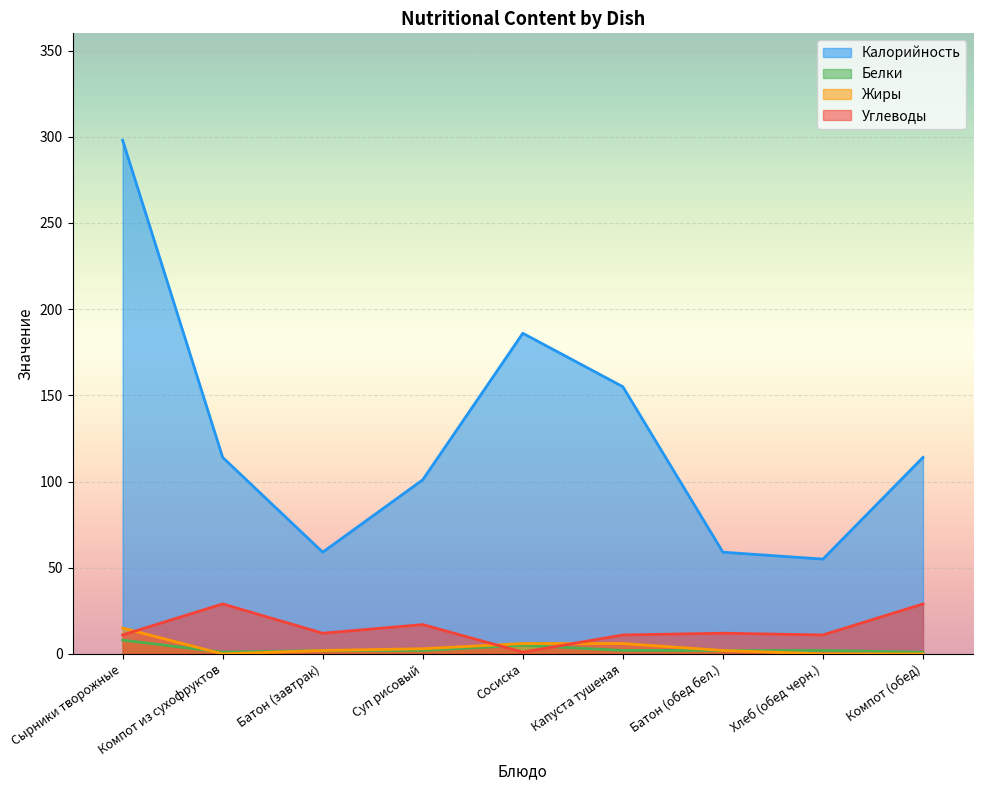

Between Батон (завтрак) and Компот (обед), which series saw the biggest shift?

Калорийность